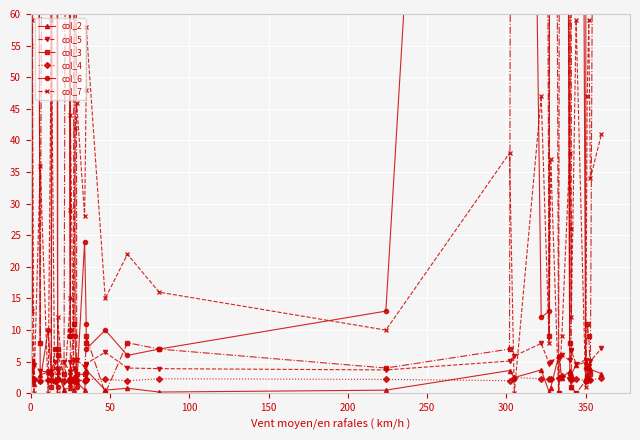

Is this an area chart (filled region under the line)?

No